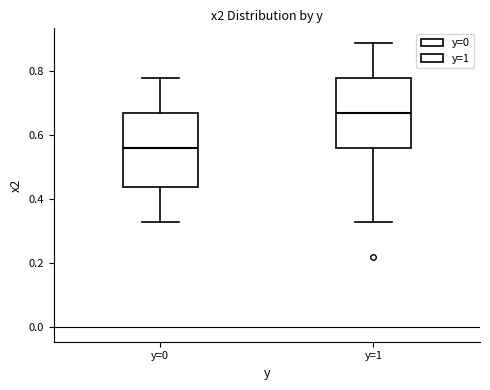

Reading left to right, transcribe this box plot: for each box, give where its median line is, the range the box spans, and where its two whiskers end, as read against the y-axis. The values are not printed on the chart, so give them approximately, as read against the axis.

y=0: median 0.56, box 0.44 to 0.68, whiskers 0.34 to 0.78
y=1: median 0.68, box 0.56 to 0.78, whiskers 0.34 to 0.90